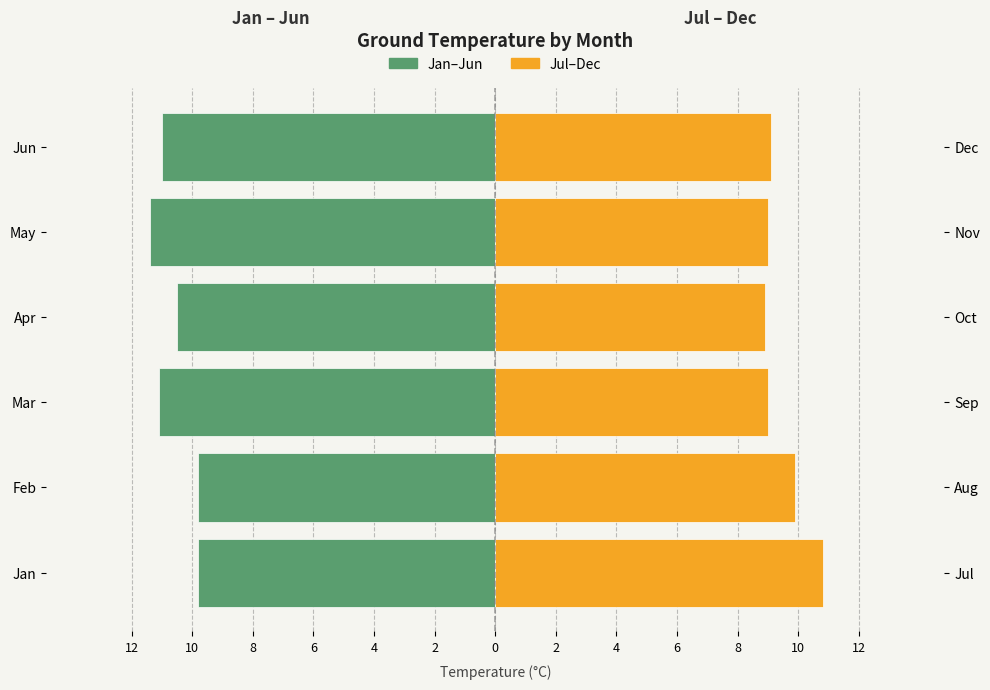

Between Mar and Apr, which series saw the biggest shift?

Jan–Jun